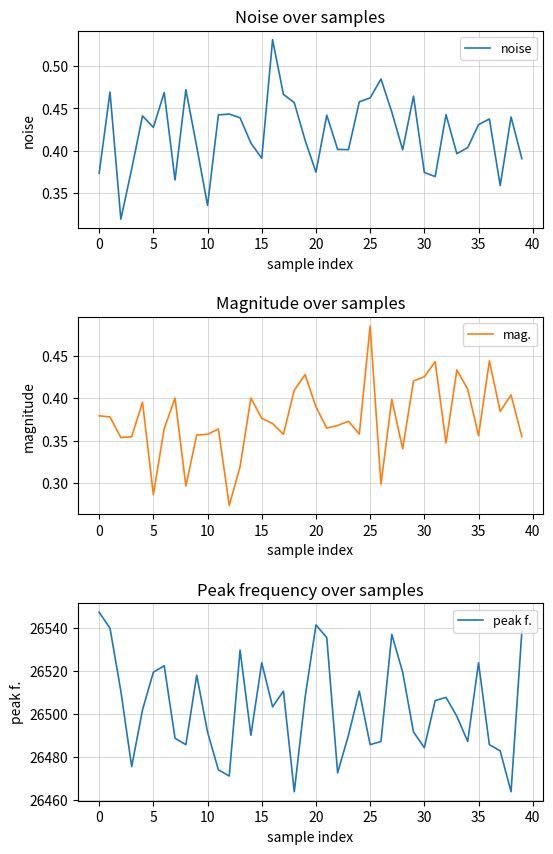

True or false: mag. has a value of 0.2 at 28.

False